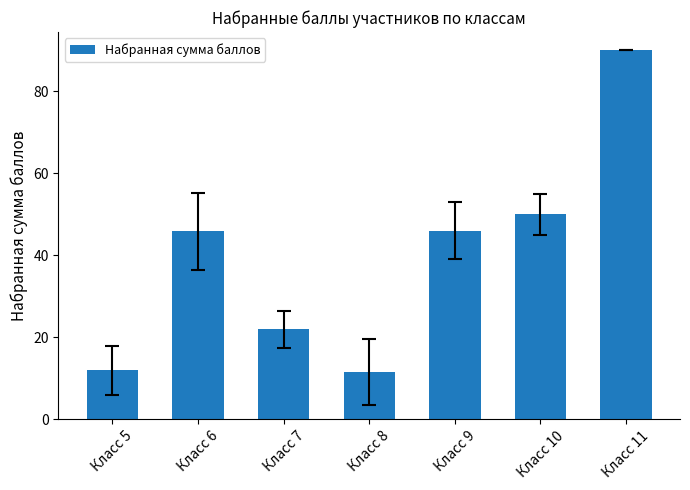

Is it true that the value at Класс 11 is 52.0?

False